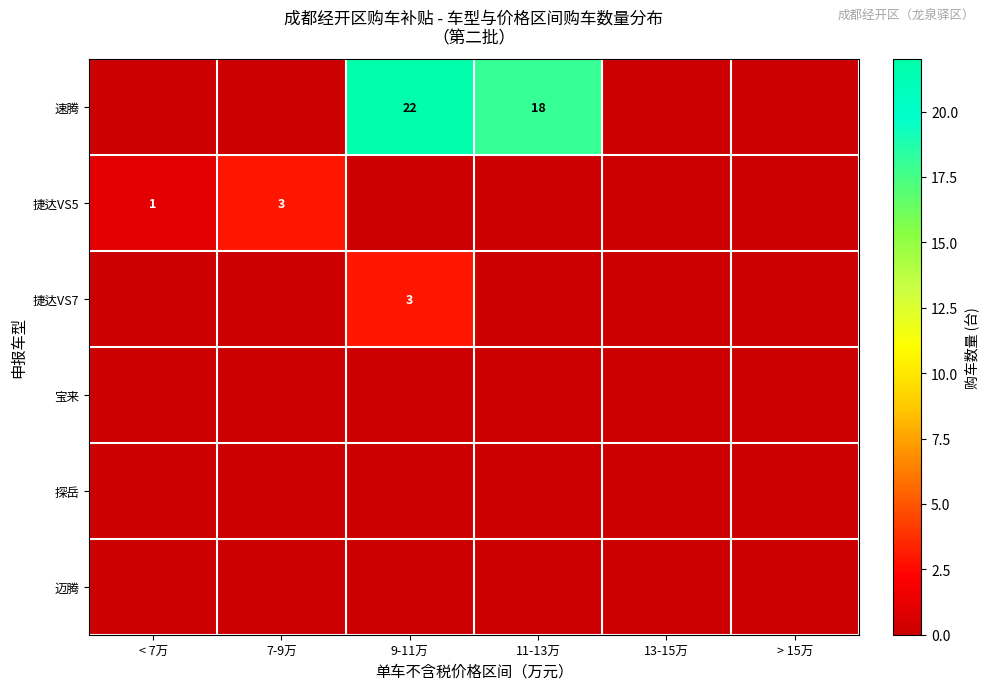

The value of 捷达VS7 at 9-11万 is 3. True or false?

True